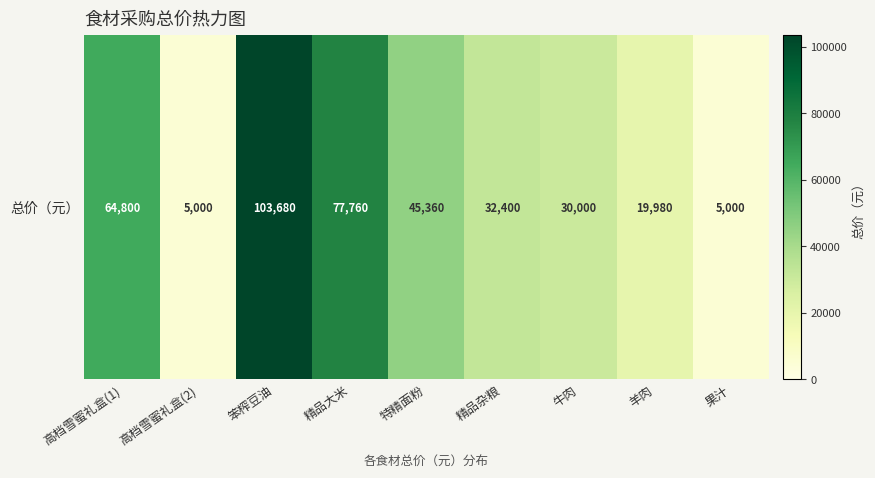

True or false: the data shows 64800 at 高档雪蜜礼盒(1).

True